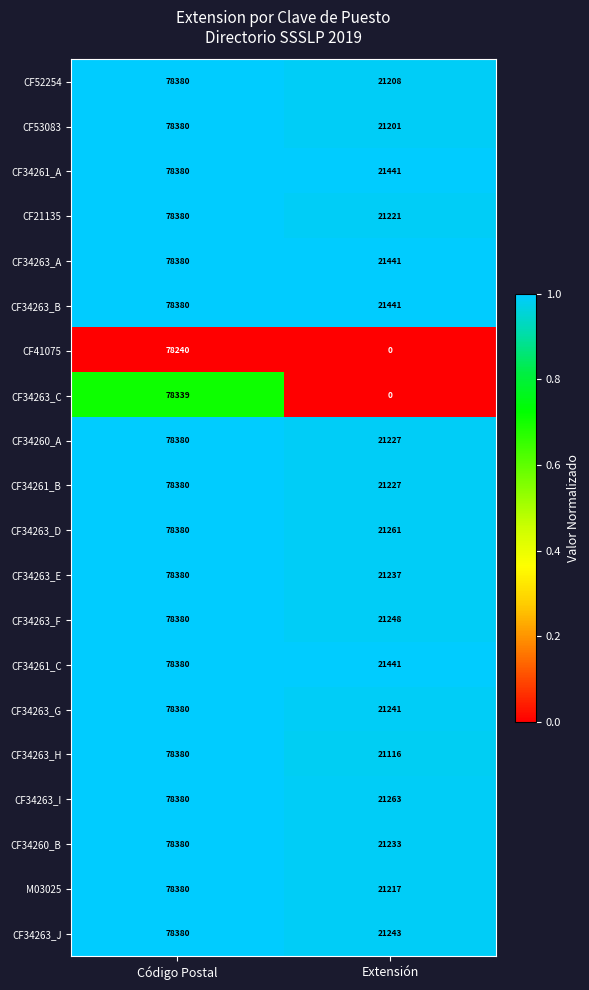

What is the spread (max minus min) of values at Código Postal?

140